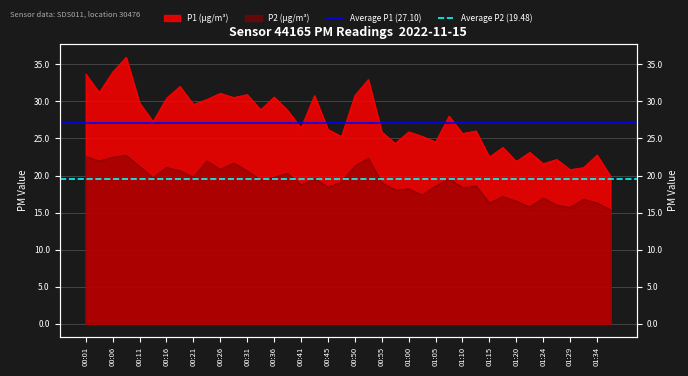

Which has a higher value, 00:06 or 00:01?

00:06